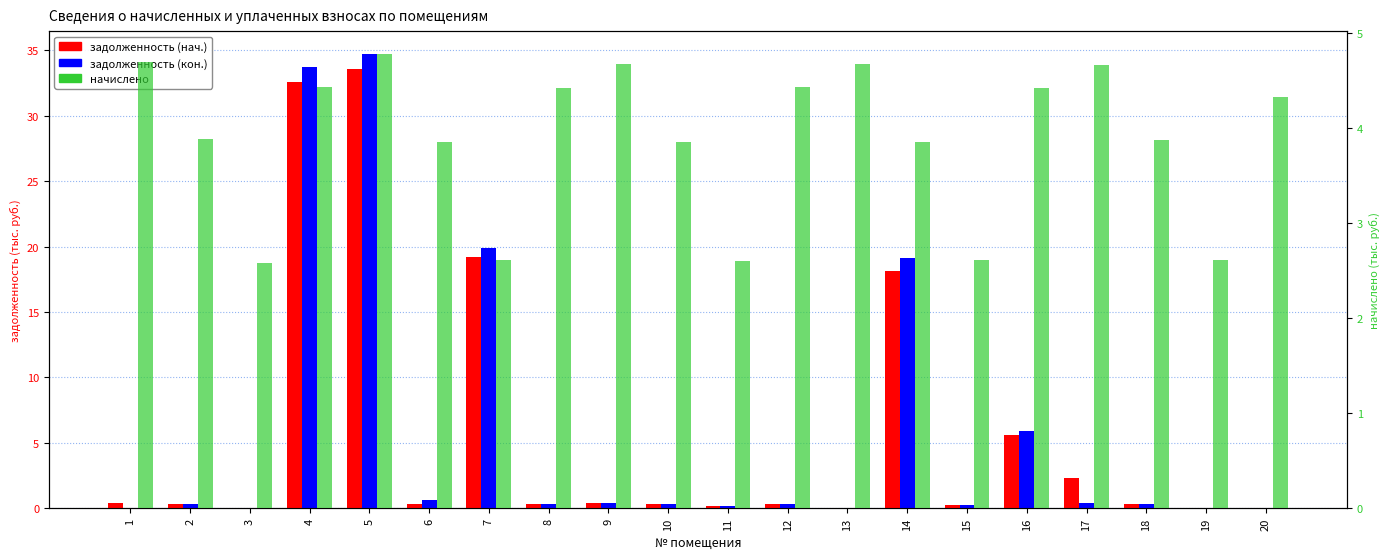

Reading left to right, what are all the values shown in this chart?

задолженность (нач.): 0.4	0.3	0.0	32.6	33.5	0.3	19.2	0.4	0.4	0.3	0.2	0.4	0.0	18.1	0.2	5.6	2.3	0.3	0.0	0.0
задолженность (кон.): 0.0	0.3	0.0	33.7	34.7	0.6	19.9	0.4	0.4	0.3	0.2	0.4	0.0	19.1	0.2	5.9	0.4	0.3	0.0	0.0
начислено: 4.7	3.9	2.6	4.4	4.8	3.9	2.6	4.4	4.7	3.9	2.6	4.4	4.7	3.9	2.6	4.4	4.7	3.9	2.6	4.3